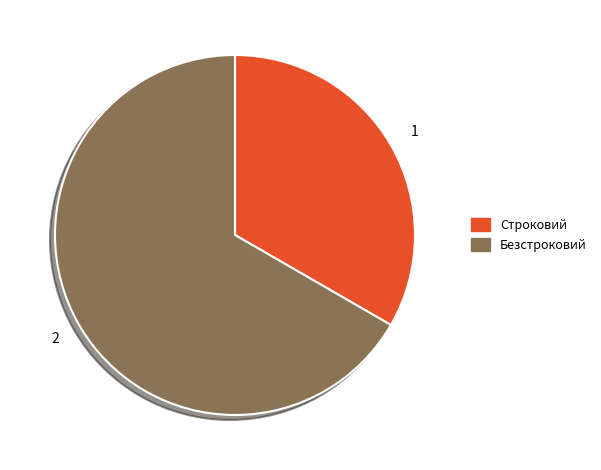

What is the smallest slice in the pie chart?

Строковий